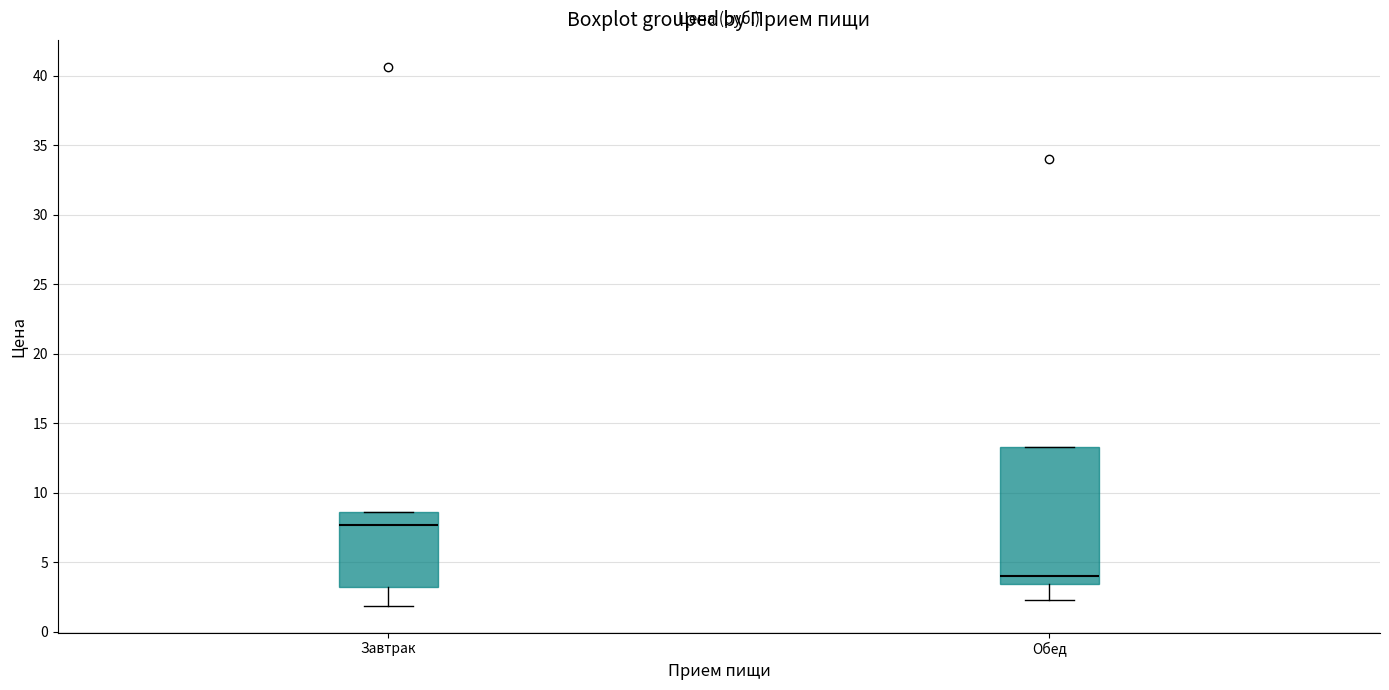

Where does the lower whisker of the box for Завтрак end on the y-axis? The values are not printed on the chart, so give them approximately, as read against the axis.

2.0